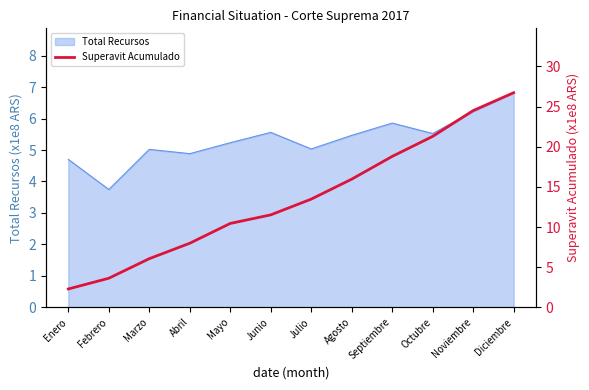

What is the highest value of the Total Recursos series?

6.8